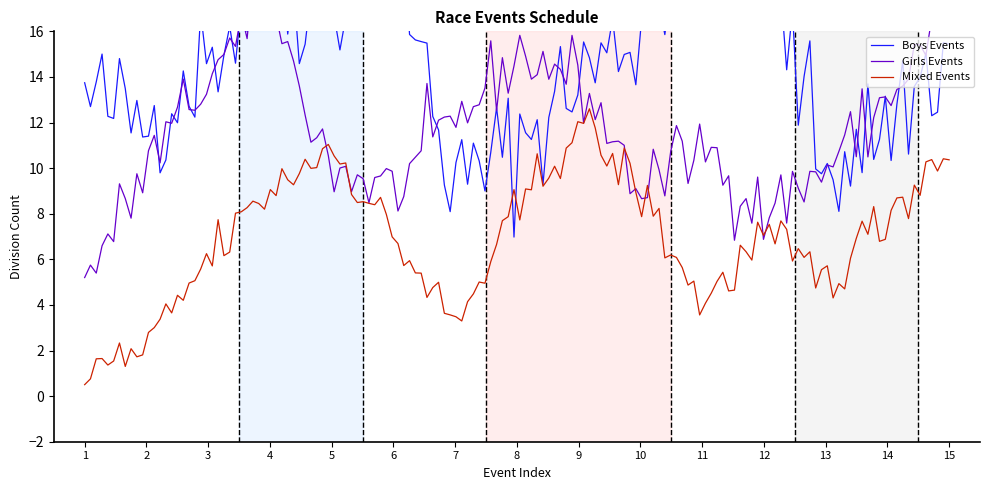

Does the chart have visible grid lines?

No